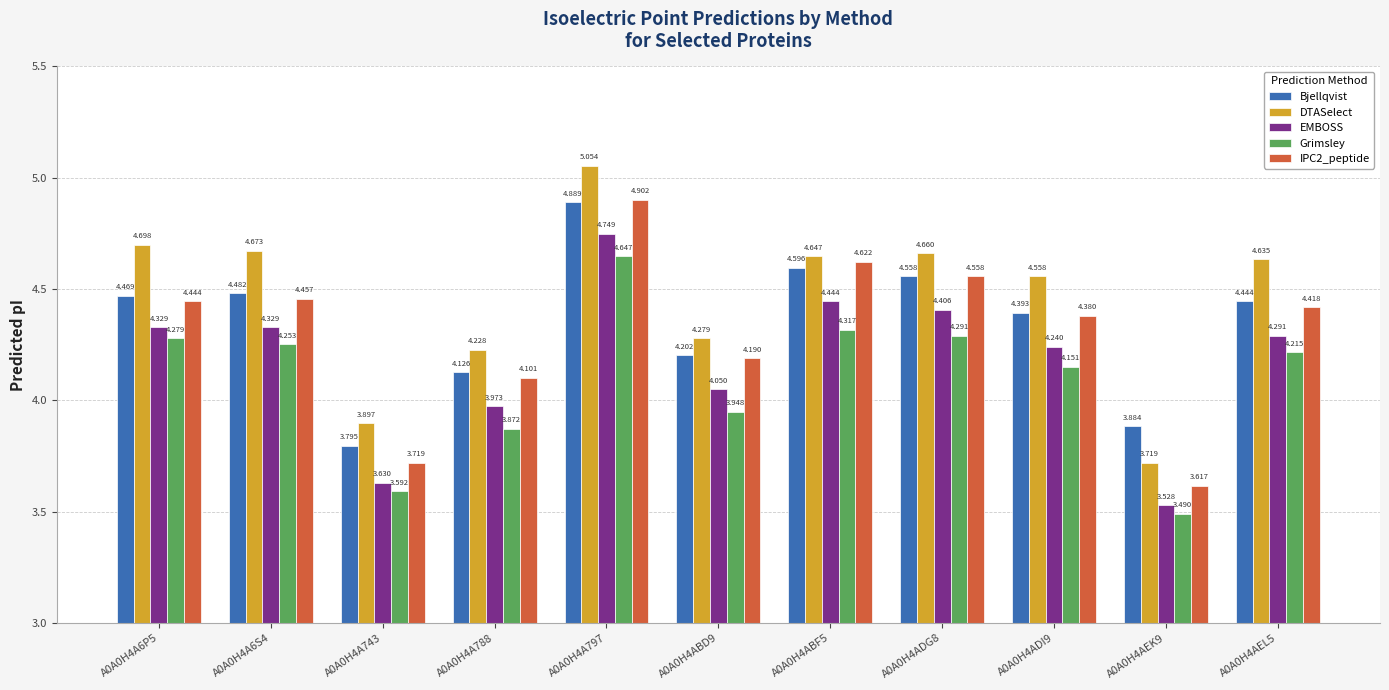

Which series has the widest spread of values?

DTASelect